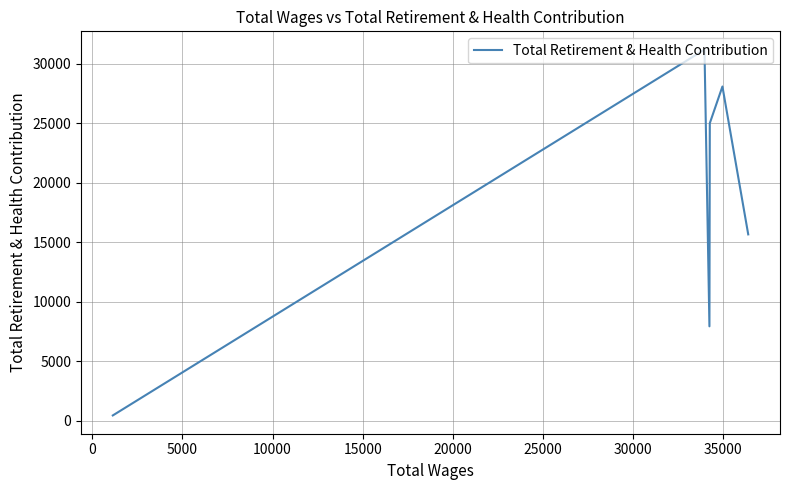

How many lines are shown in the chart?

1